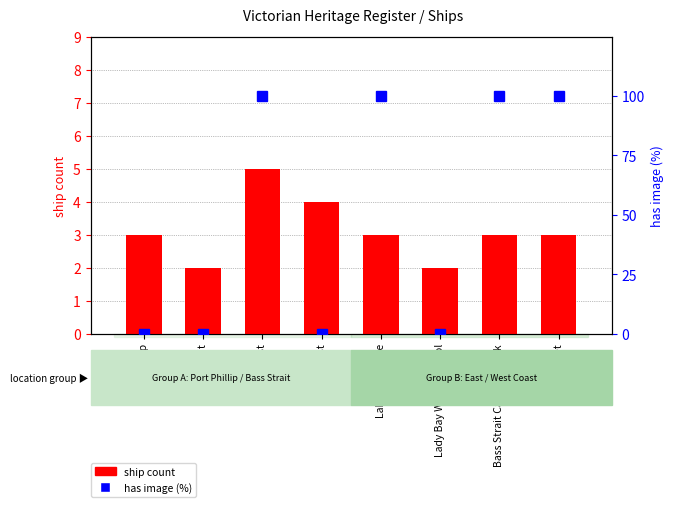

Does the chart contain any negative values?

No